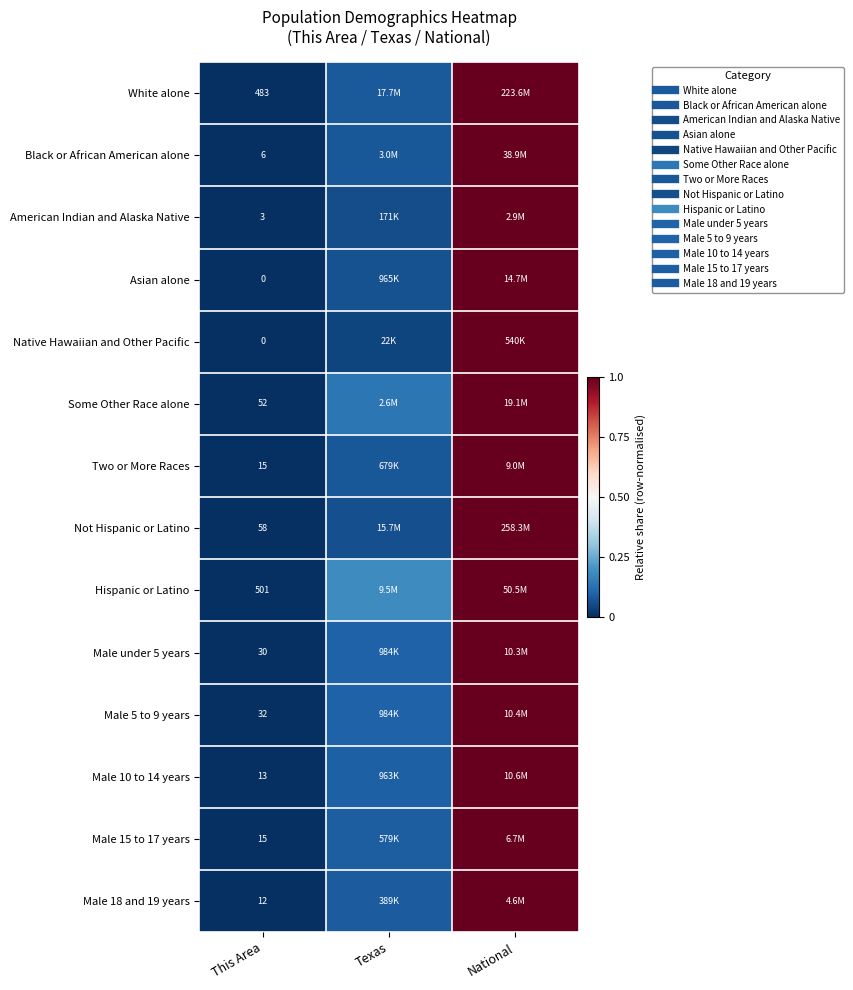

Count the number of categories in the chart.

3